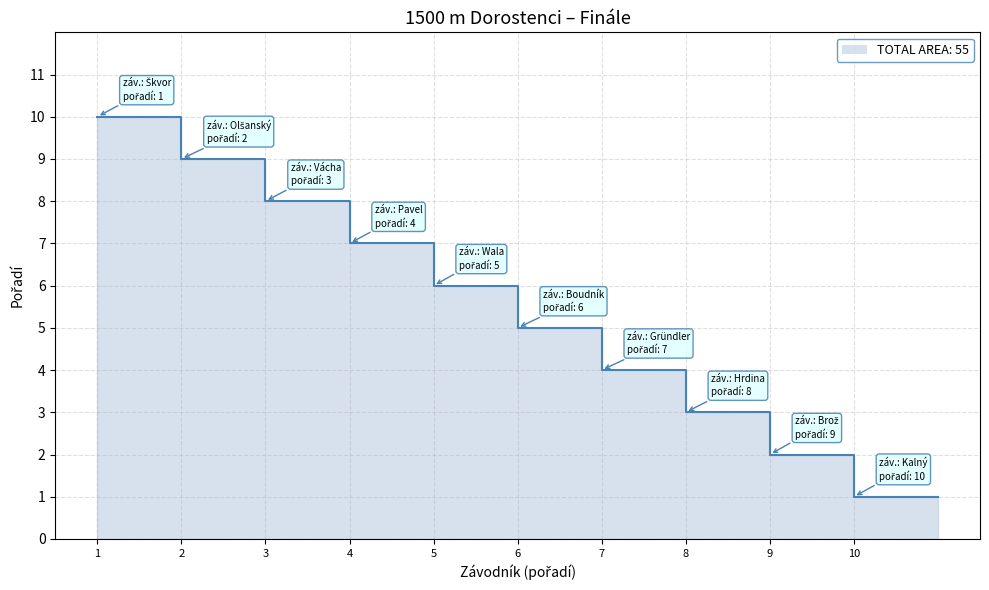

Count the number of values greater than 6.

4